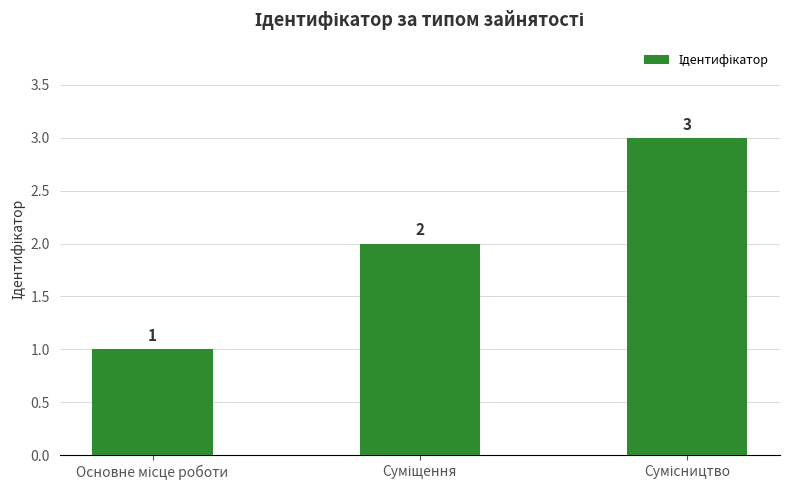

How many values are between 1 and 3?

3